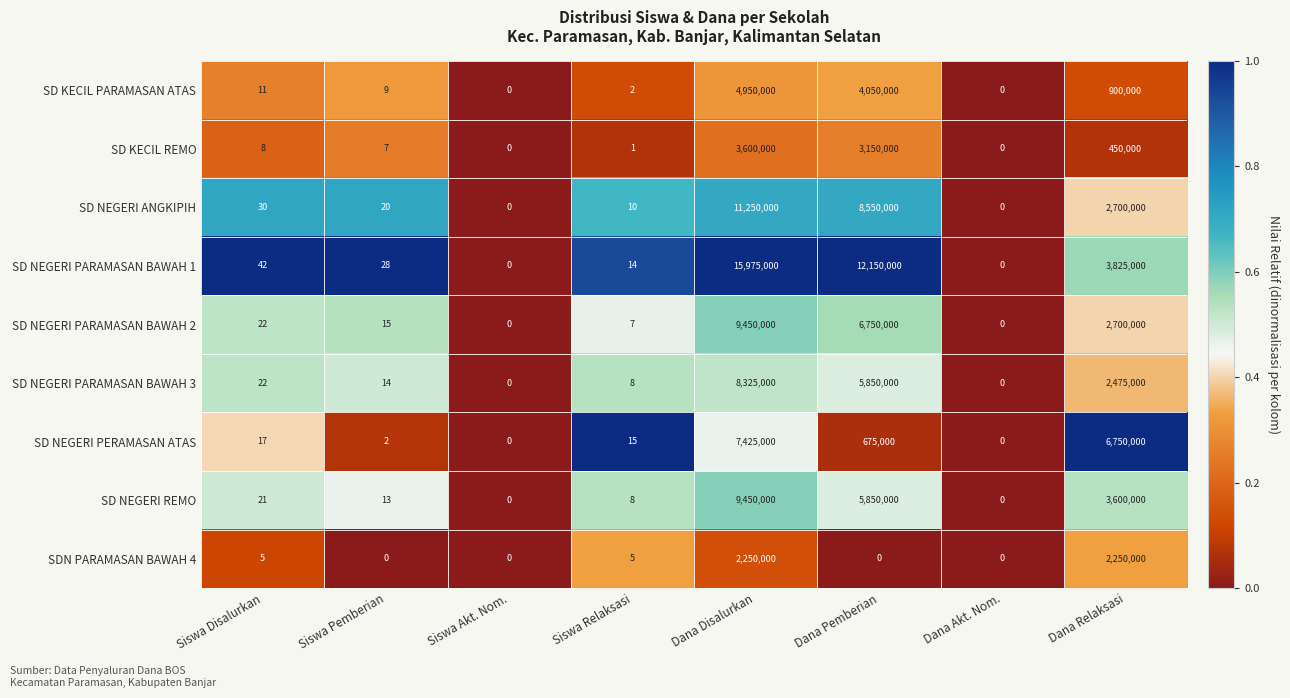

The SD NEGERI PERAMASAN ATAS series shows 4054188 at Dana Relaksasi. True or false?

False